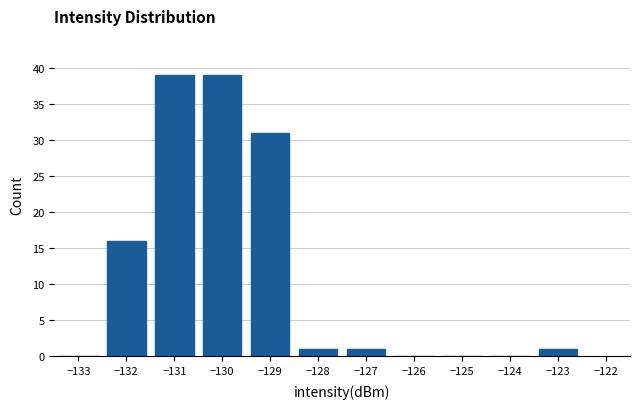

Reading left to right, transcribe all the data shown in this chart.

−133=0	−132=16	−131=39	−130=39	−129=31	−128=1	−127=1	−126=0	−125=0	−124=0	−123=1